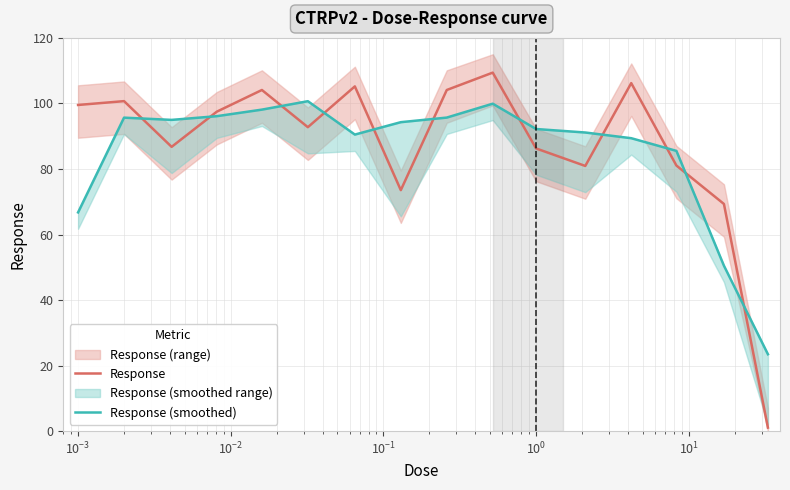

What is the maximum value for Response?

109.4